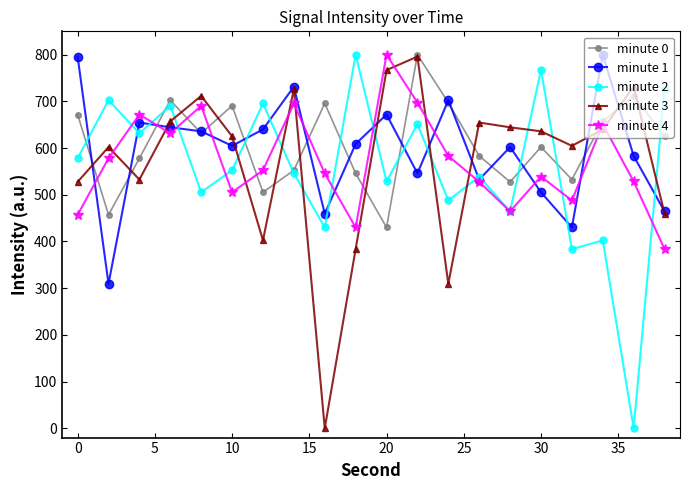

True or false: minute 3 and minute 2 intersect in this chart.

True